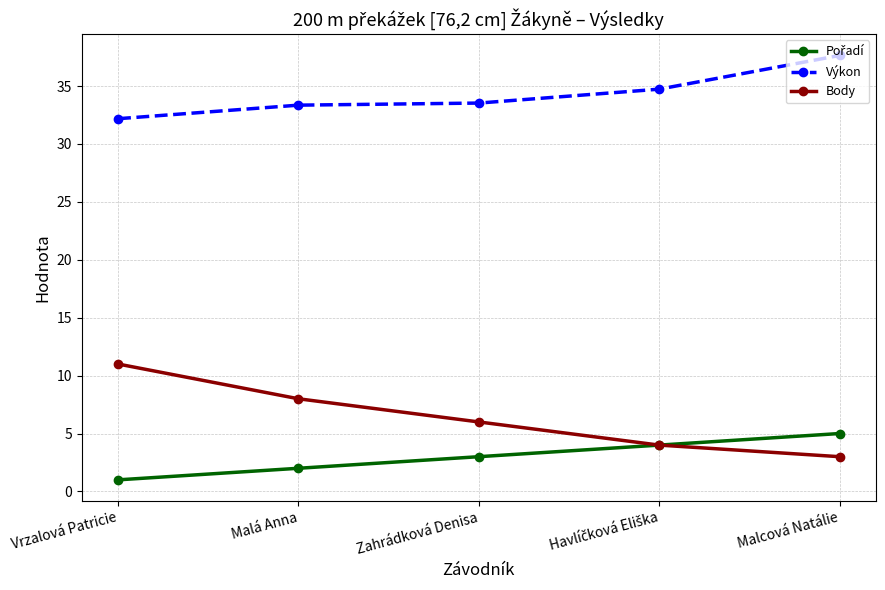

How many distinct data groups are displayed?

3